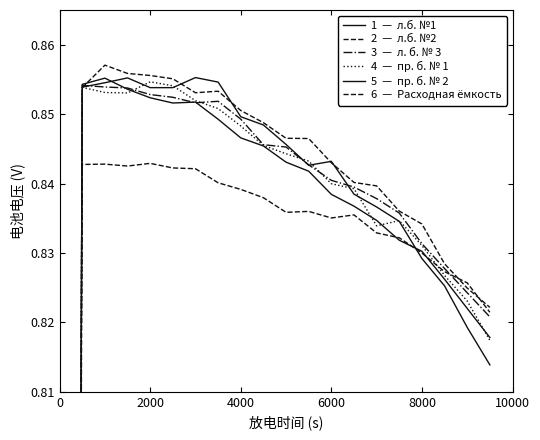

Which series has the widest spread of values?

л.б. №2